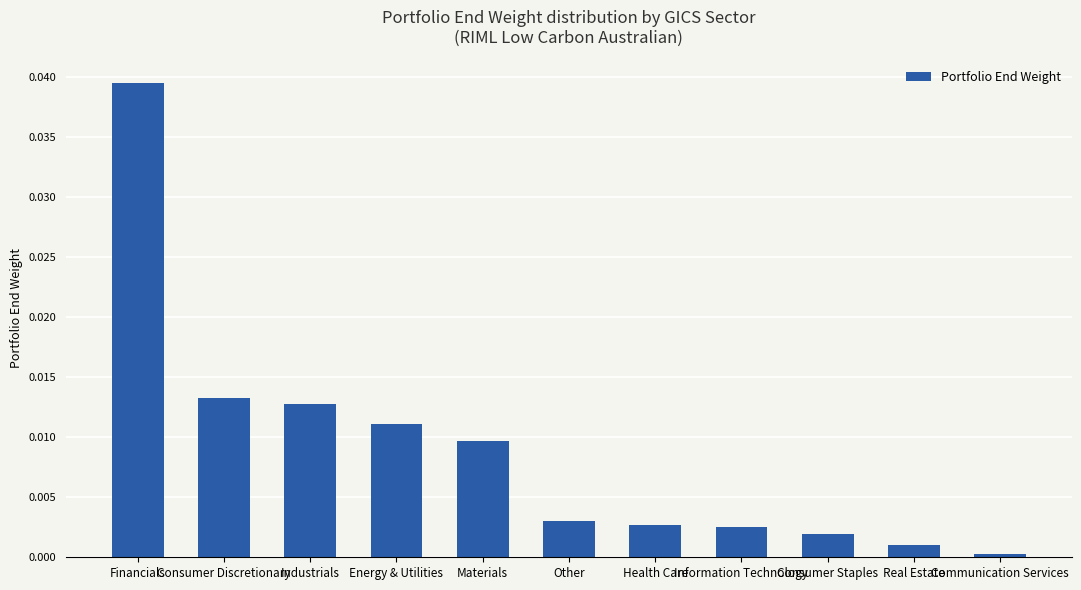

Are the bars grouped side by side (vs. stacked)?

No